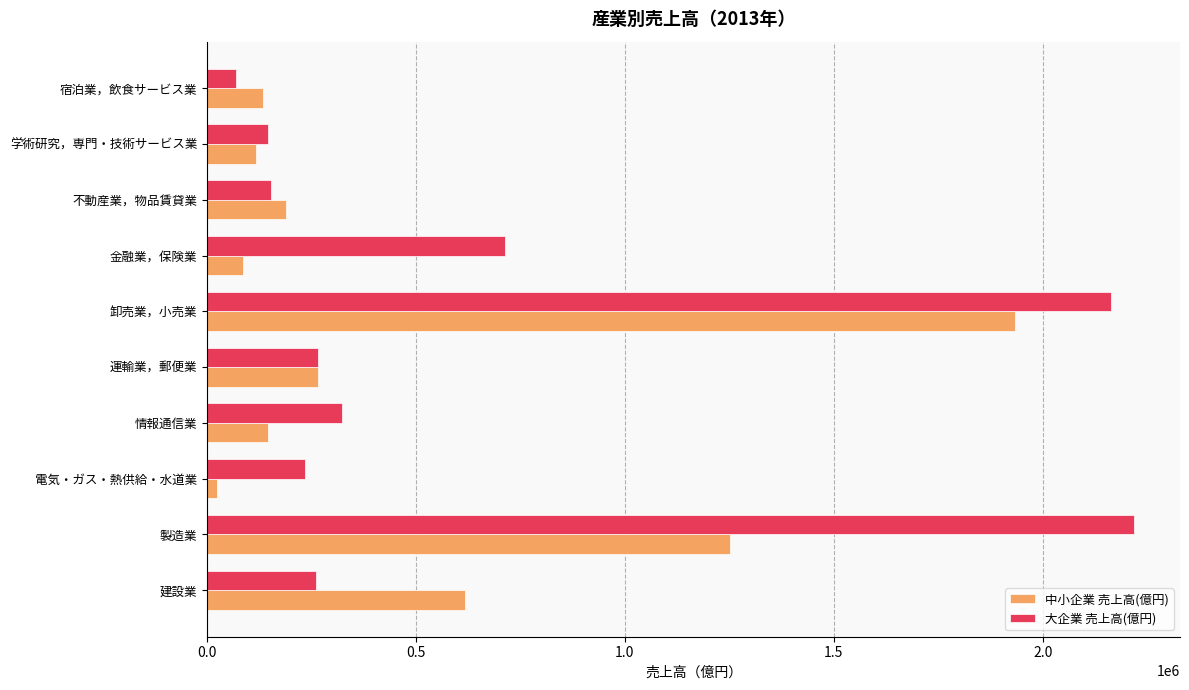

What is the difference between the maximum and second lowest values in the 大企業 売上高(億円) series?

2071571